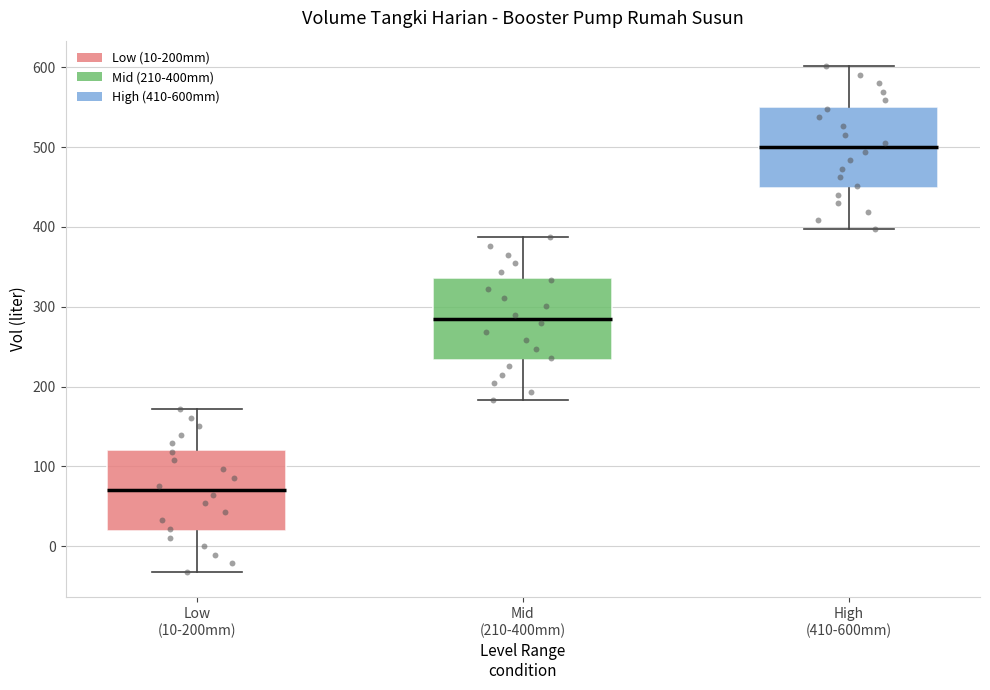

Reading left to right, read every box against the y-axis: the position of its median line, the range the box covers, and the ends of its whiskers. The values are not printed on the chart, so give them approximately, as read against the axis.

Low (10-200mm): median 70, box 20 to 120, whiskers -30 to 170
Mid (210-400mm): median 280, box 230 to 340, whiskers 180 to 390
High (410-600mm): median 500, box 450 to 550, whiskers 400 to 600